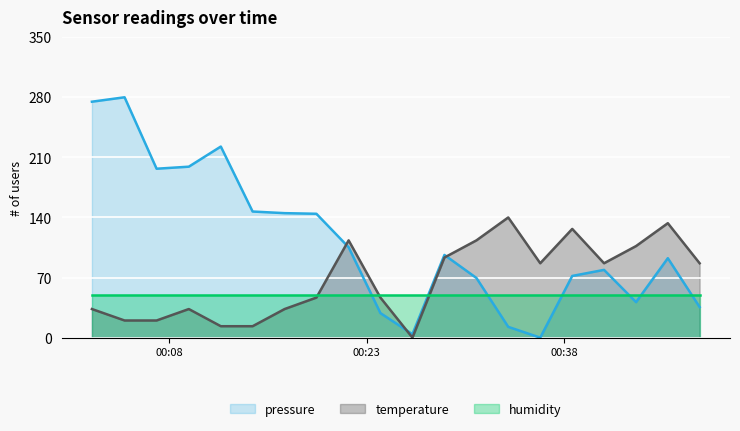

What is the difference between the maximum and minimum values in the pressure series?

280.0